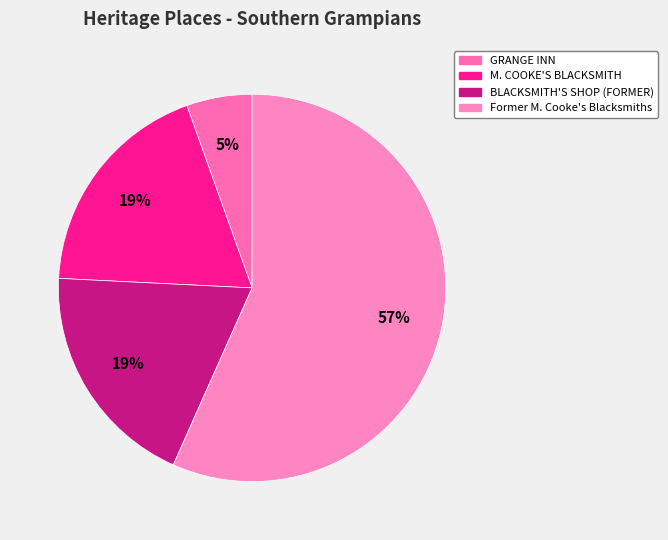

How many slices are in this pie chart?

4